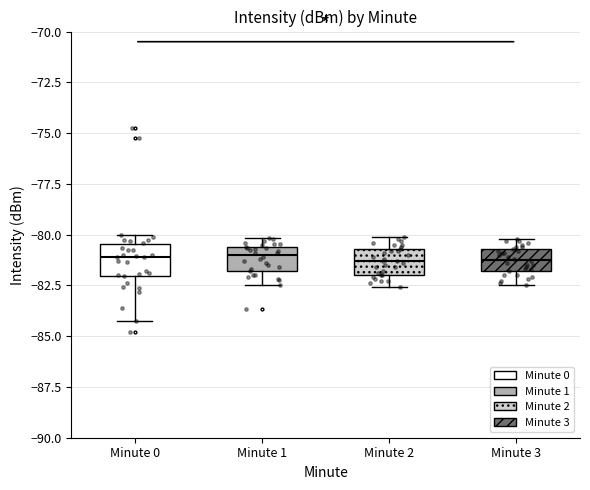

Reading left to right, transcribe this box plot: for each box, give where its median line is, the range the box spans, and where its two whiskers end, as read against the y-axis. The values are not printed on the chart, so give them approximately, as read against the axis.

Minute 0: median -81.0, box -82.0 to -80.5, whiskers -84.0 to -80.0
Minute 1: median -81.0, box -82.0 to -80.5, whiskers -82.5 to -80.0
Minute 2: median -81.5, box -82.0 to -80.5, whiskers -82.5 to -80.0
Minute 3: median -81.0, box -82.0 to -80.5, whiskers -82.5 to -80.0